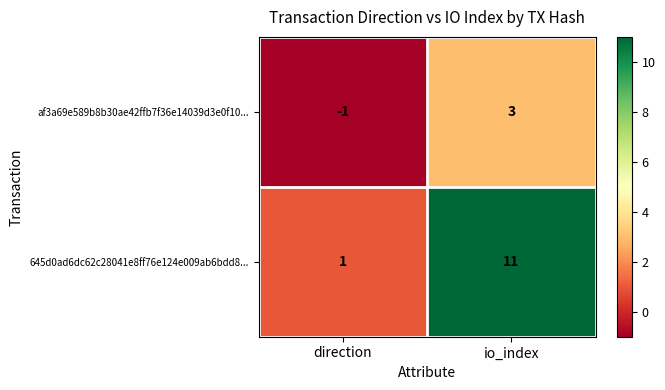

Which series has the largest total across all categories?

645d0ad6dc62c28041e8ff76e124e009ab6bdd8...